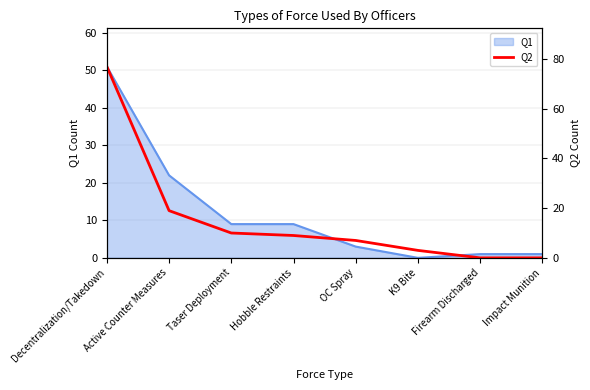

How many data points are above 9?

3